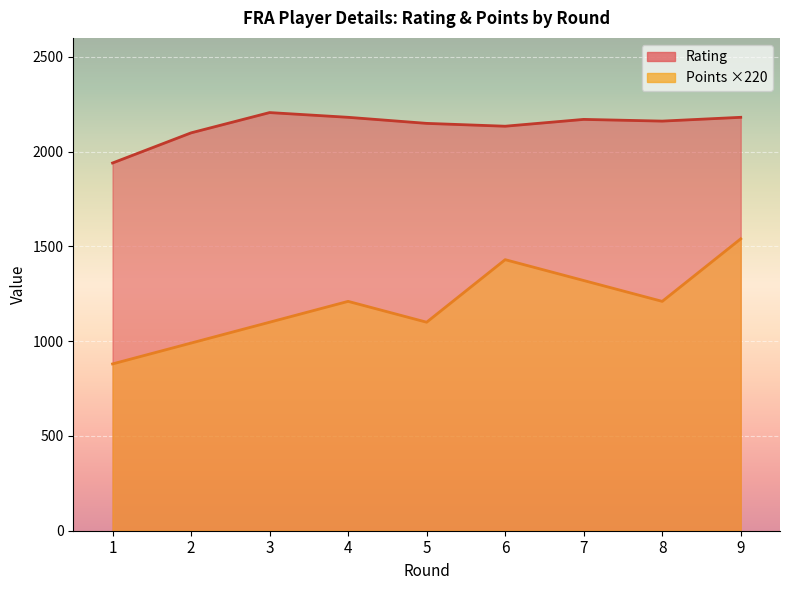

True or false: Cumulative Points has a value of 990 at 2.

True